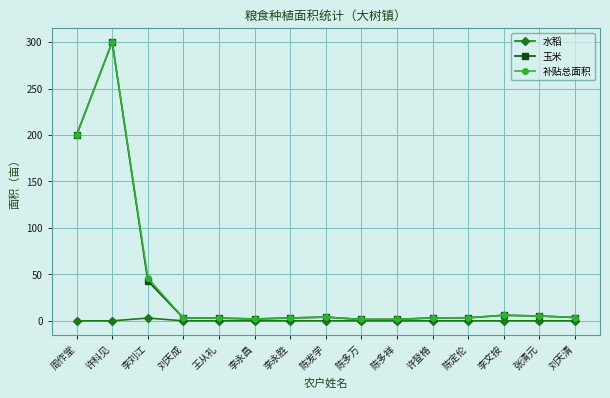

What is the maximum value for 玉米?

300.0